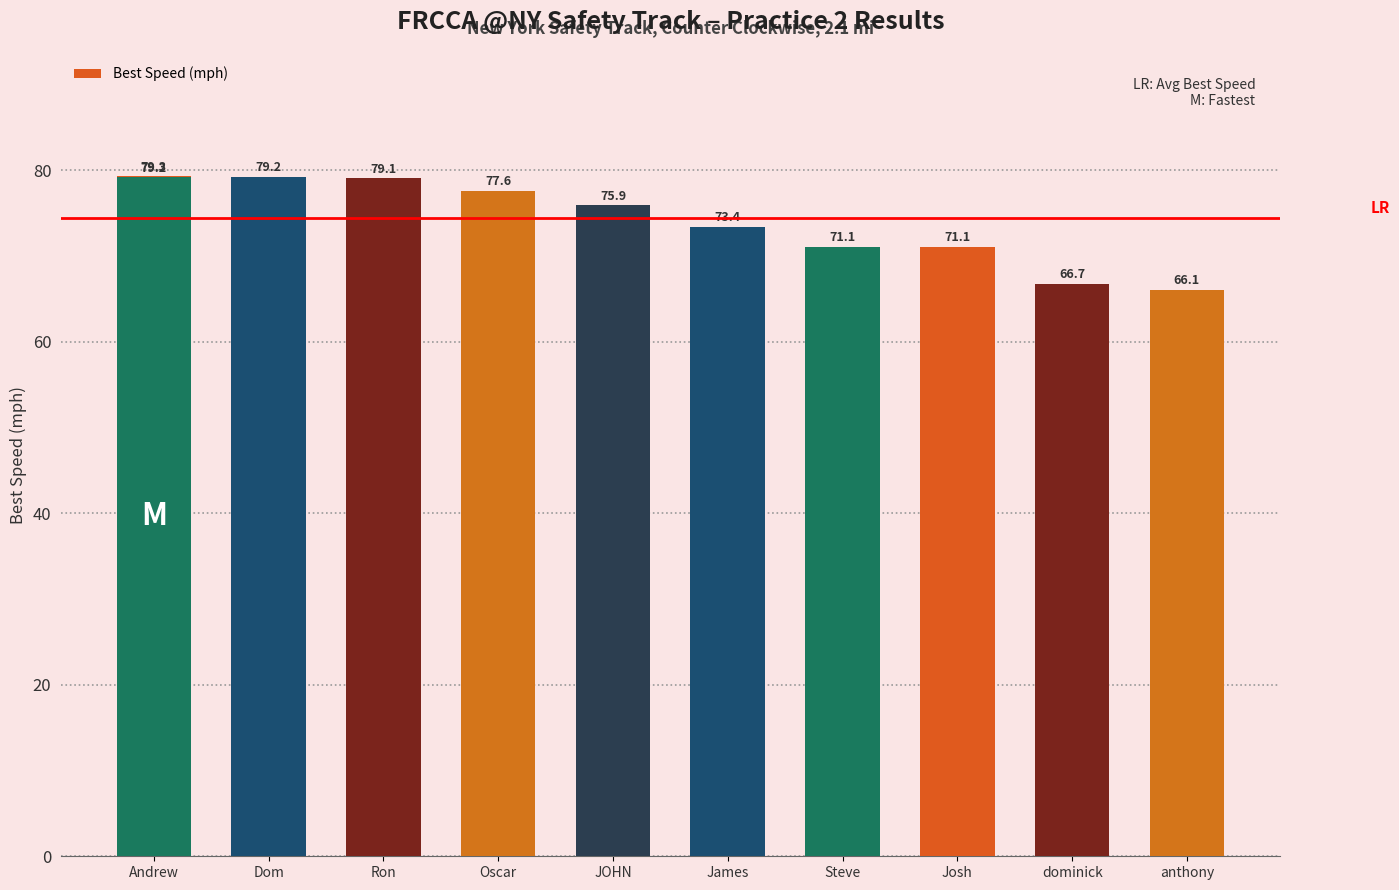

What is the difference between the second highest and second lowest values?

12.5